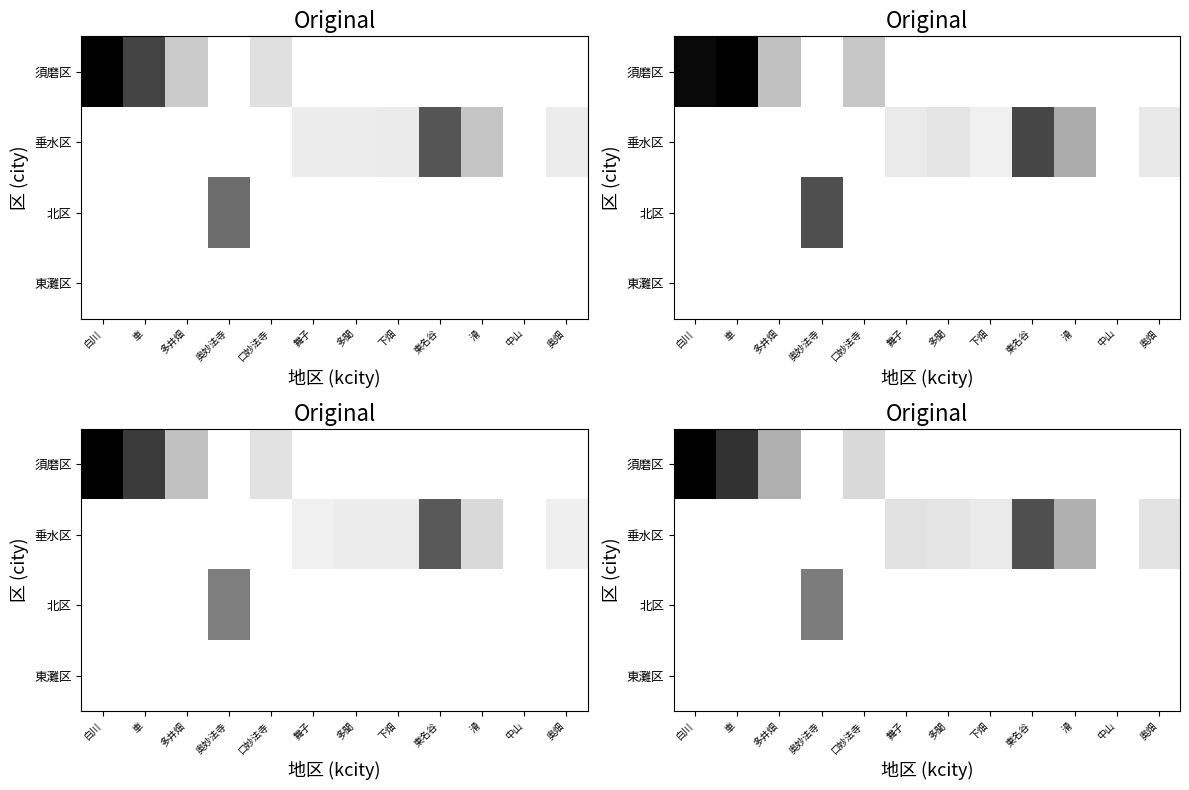

What is the total value across all series at 多聞?

1.2